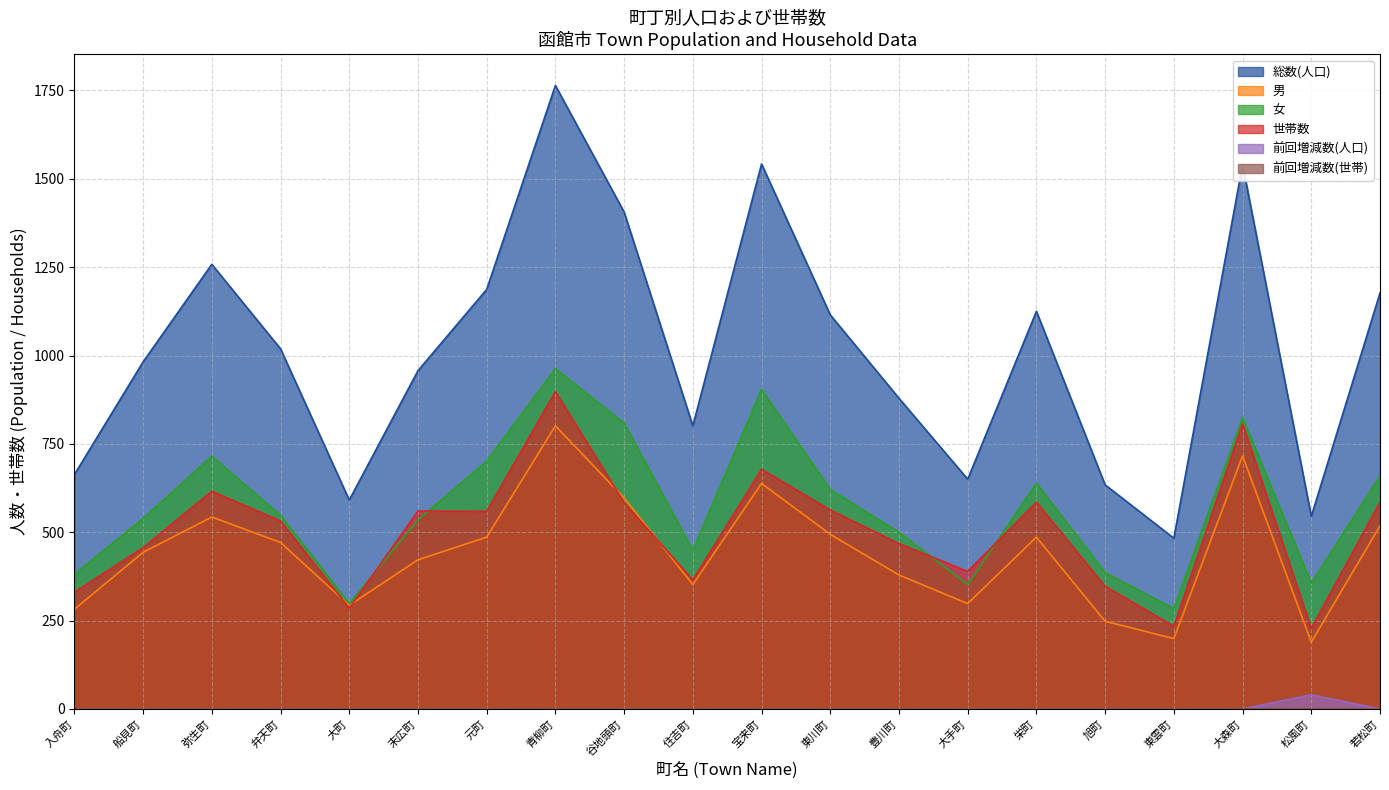

True or false: 総数(人口) has more than 0 interior local peaks.

True